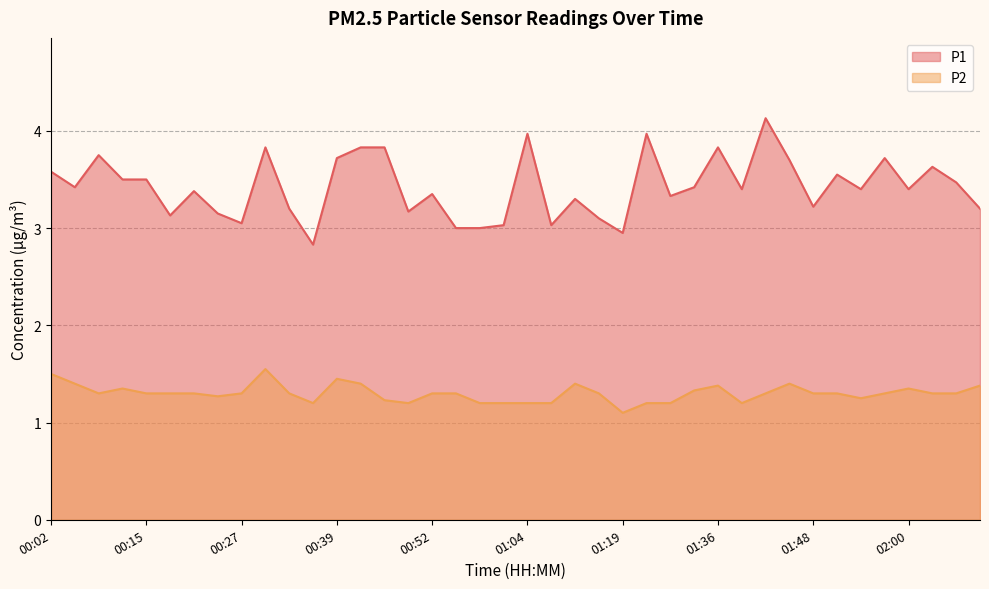

Which category has the highest value across all series?

01:42